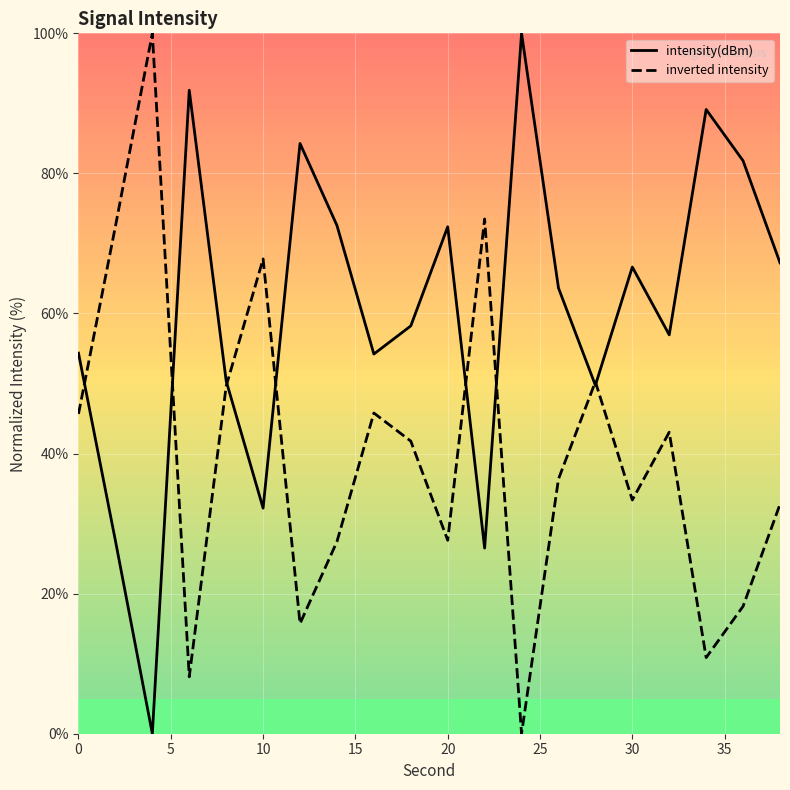

How many interior local valleys does the inverted intensity series have?

6